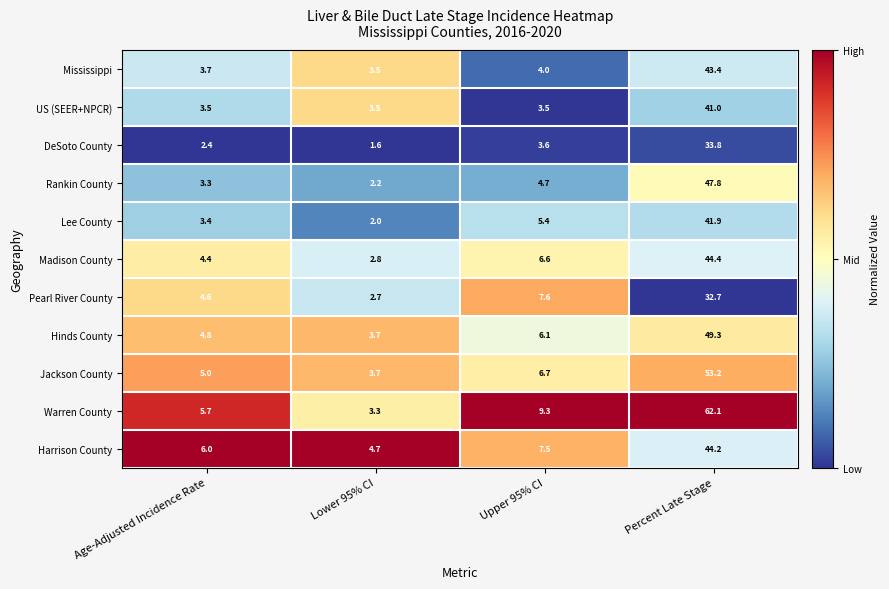

Which series has the largest total across all categories?

Warren County